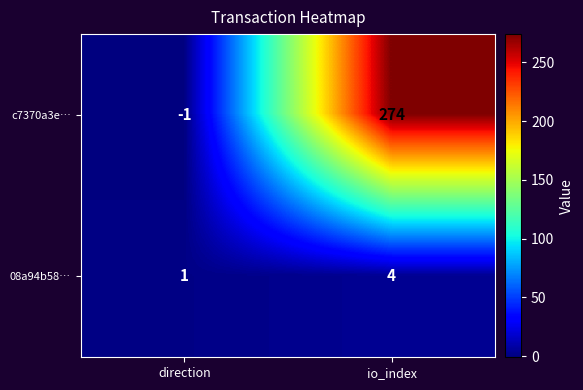

Rank the series by their maximum value, from lowest to highest.

08a94b58…, c7370a3e…